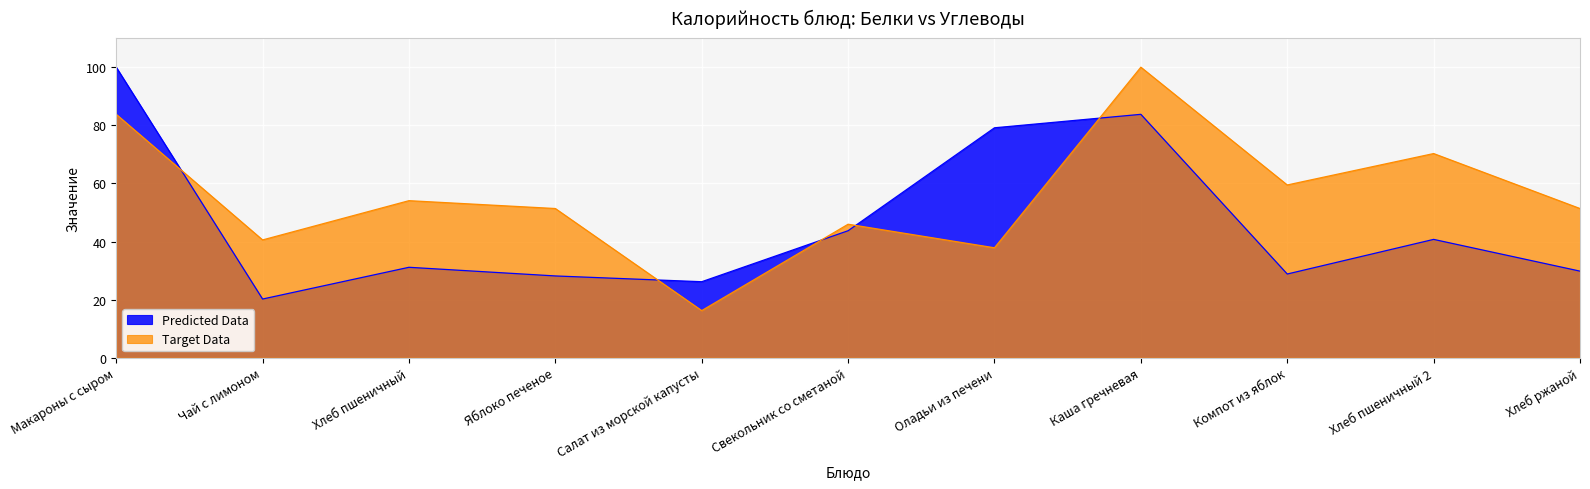

Which has a higher value, Макароны с сыром or Свекольник со сметаной?

Макароны с сыром